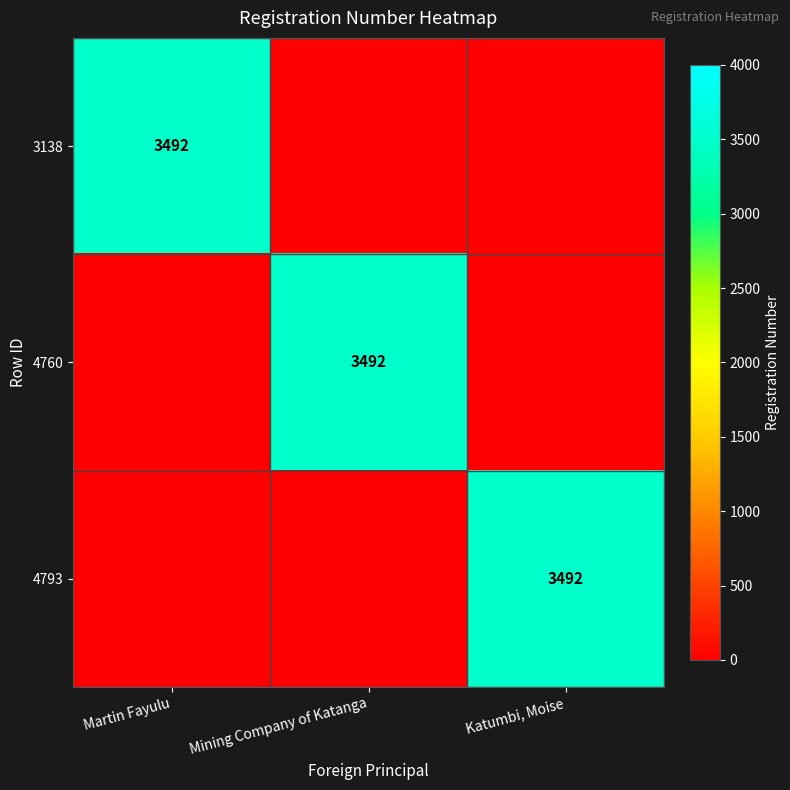

Is it true that 3138 equals 2428 at Martin Fayulu?

False